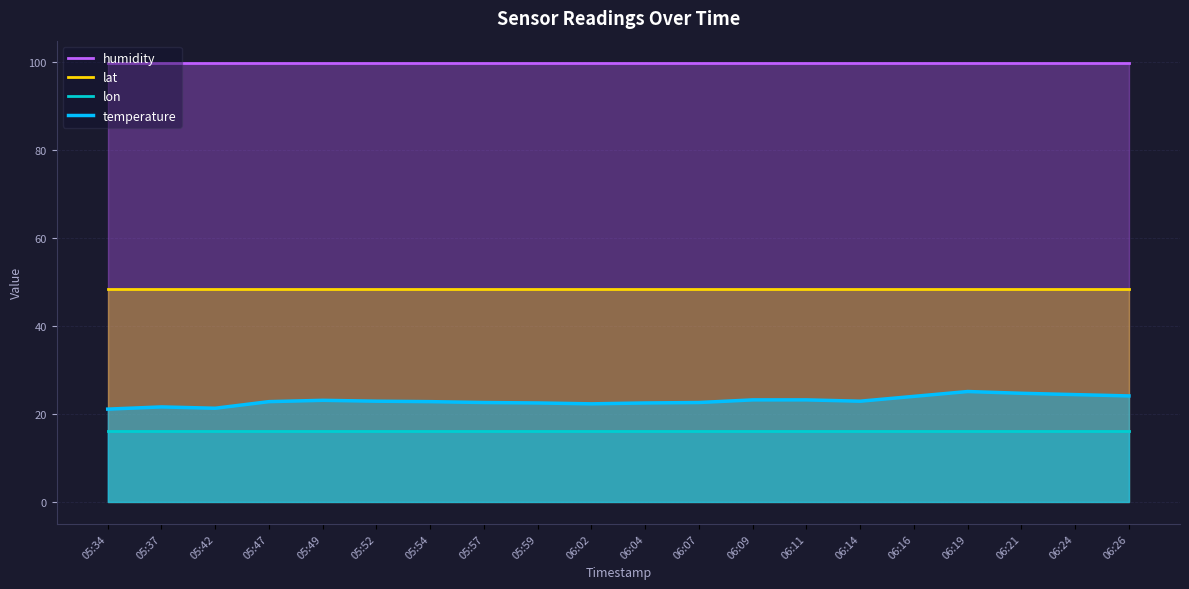

Which category has the highest value in the temperature series?

06:19